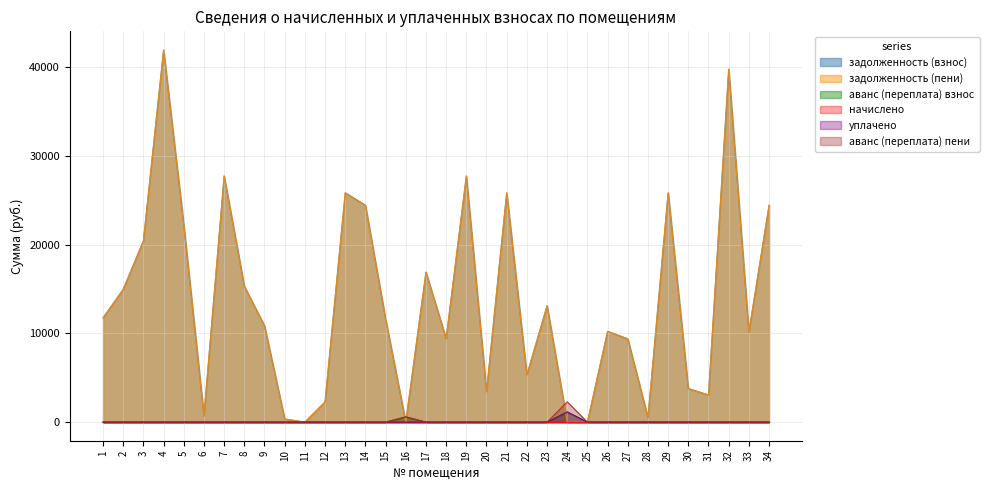

Does the chart display data point markers on the line(s)?

No